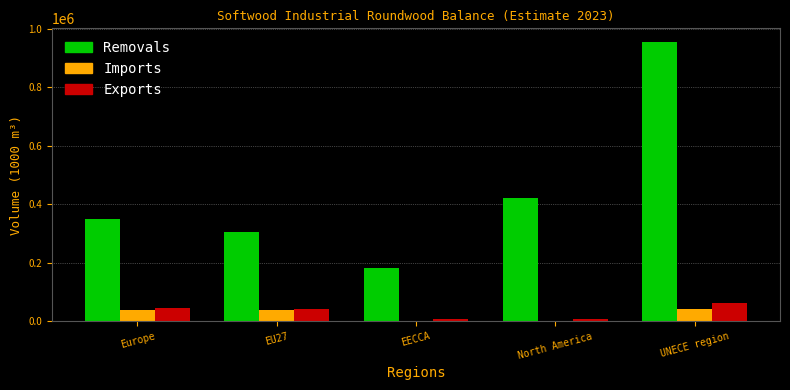

Is the value of Imports at Europe greater than the value of Removals at EU27?

No